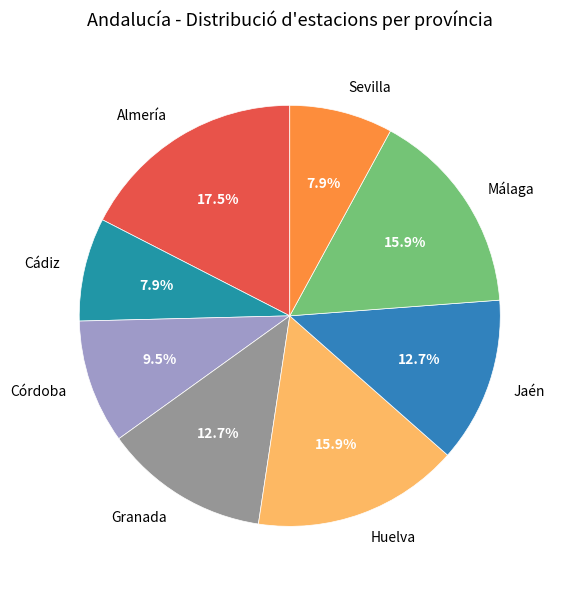

To the nearest percent, what is the average slice percentage?

12%